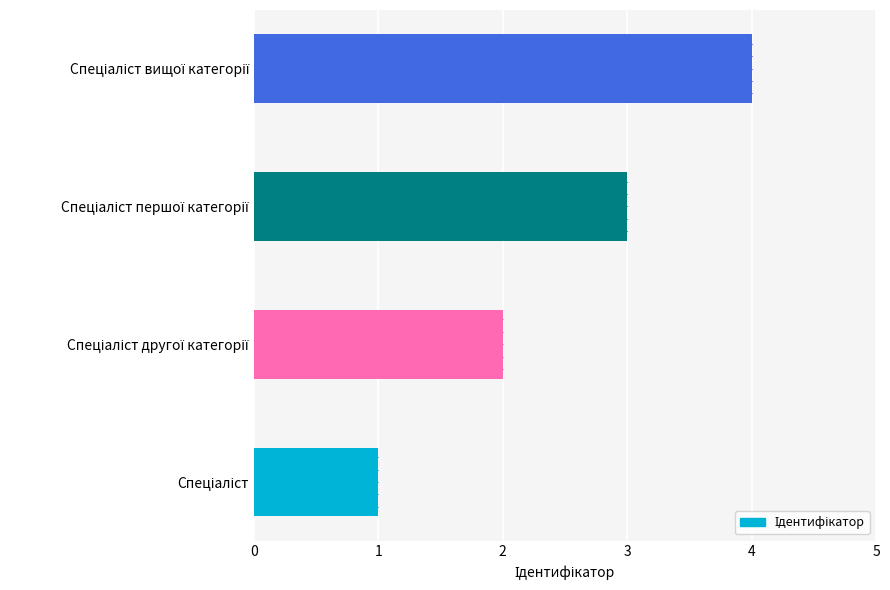

What is the sum of all values?

10